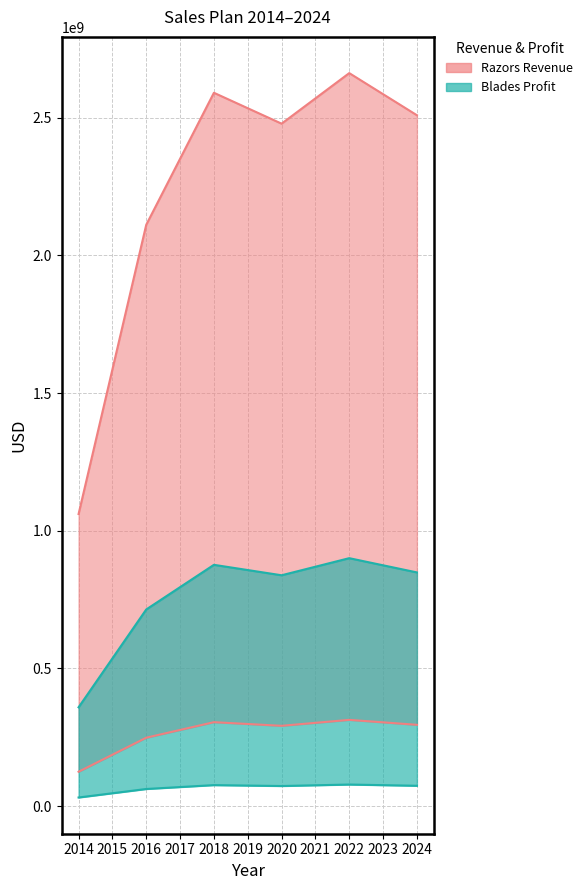

What is the value of the Razors Profit point at the 1st from the left?

124800000